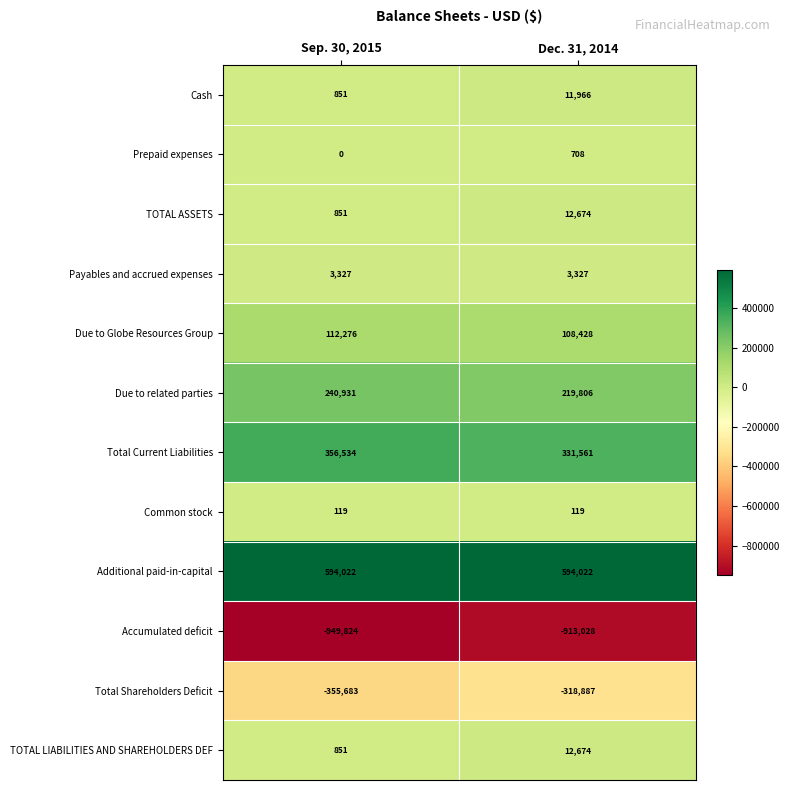

What is the average value of the Due to Globe Resources Group series?

110352